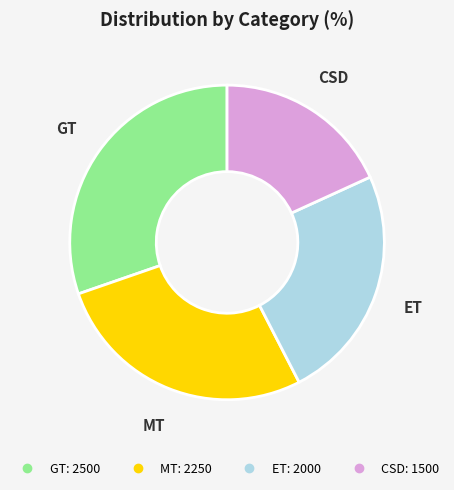

Is it true that CSD is 27% of the pie?

False